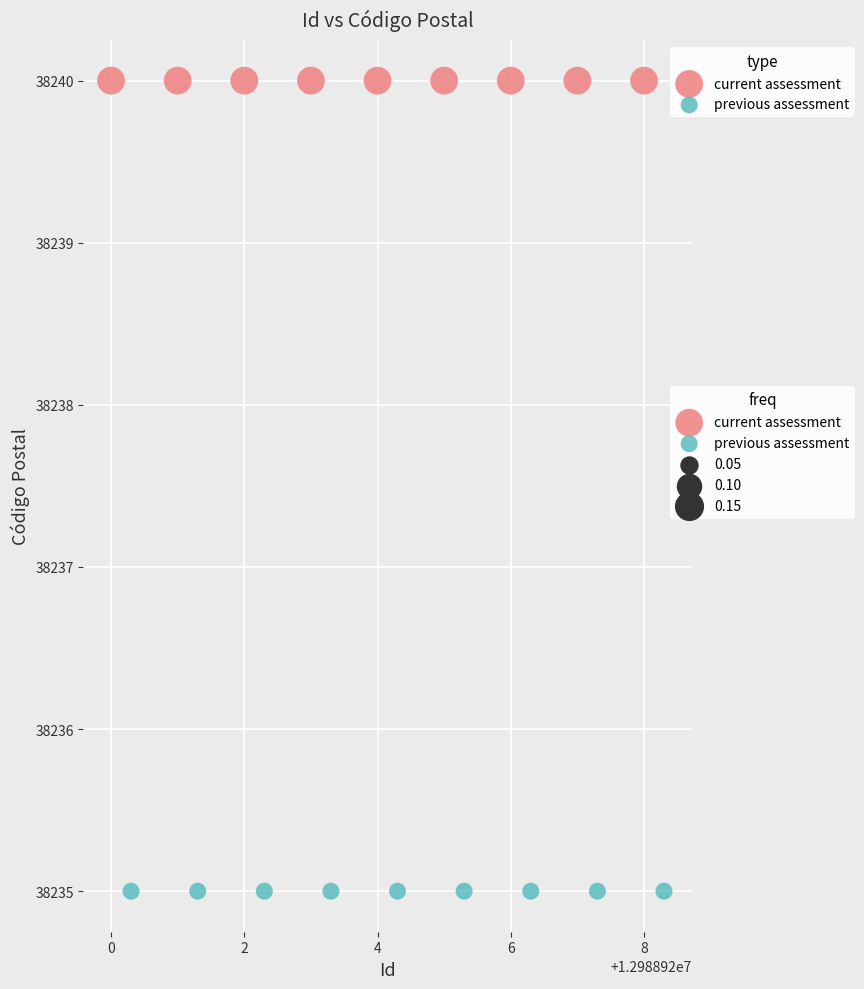

Which series reaches the maximum Y coordinate?

current assessment